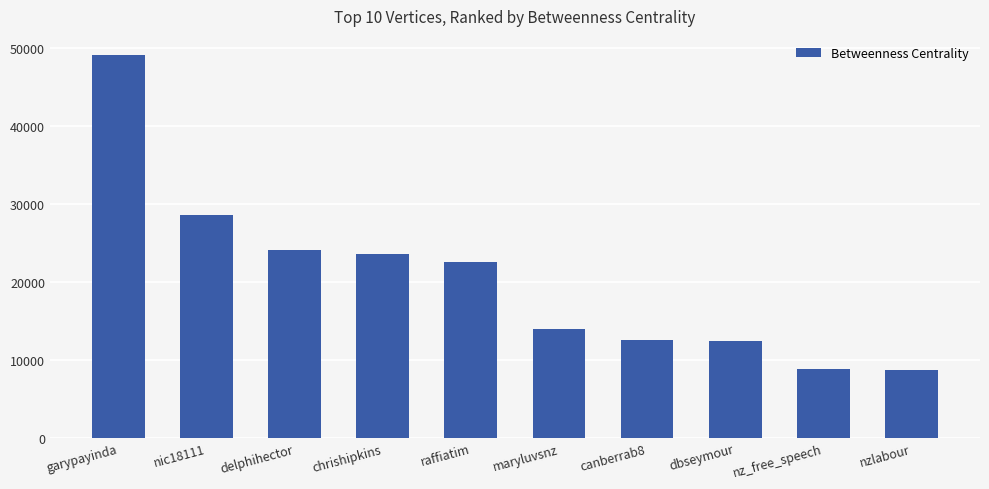

What is the greatest value displayed?

49152.2